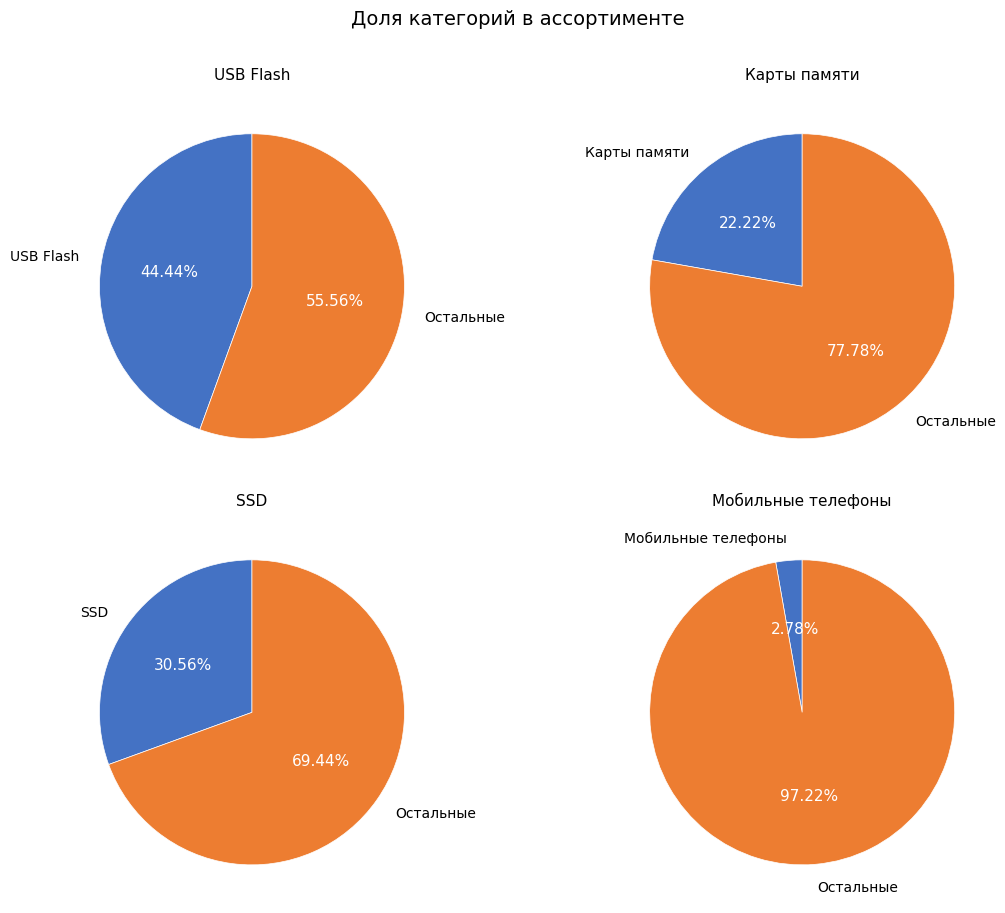

Does any single category account for the majority?

No